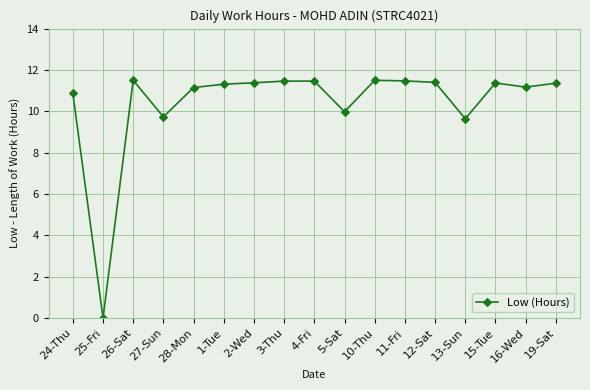

What is the change in value from 28-Mon to 11-Fri?

+0.3